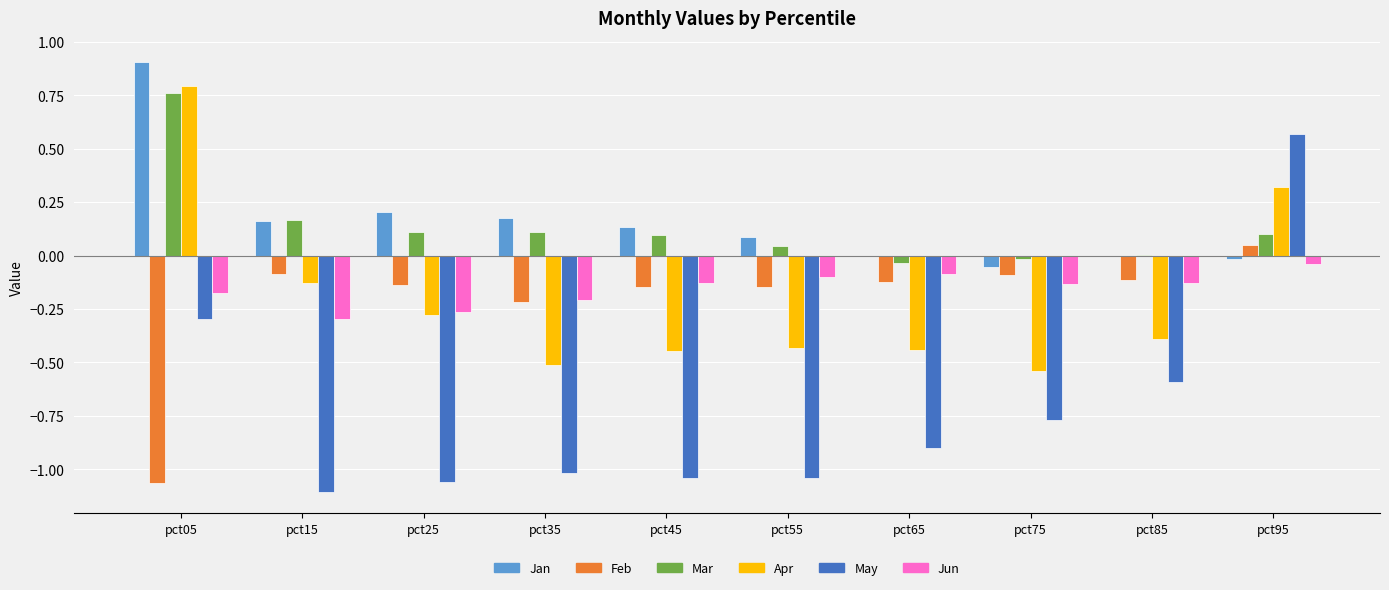

Count the number of data series in this chart.

6